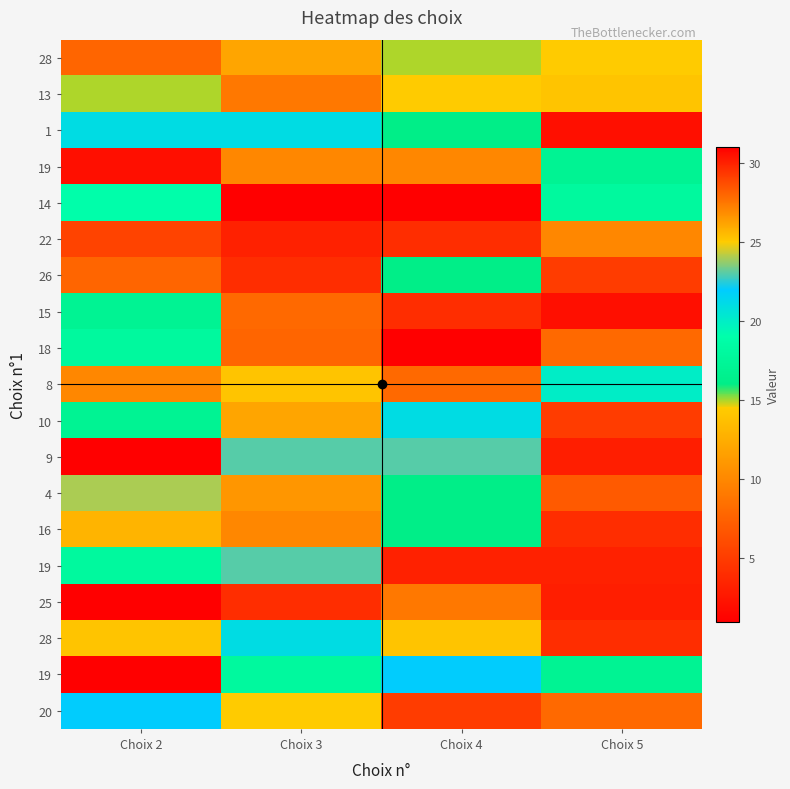

What is the difference between the highest and lowest values at Choix 4?

30